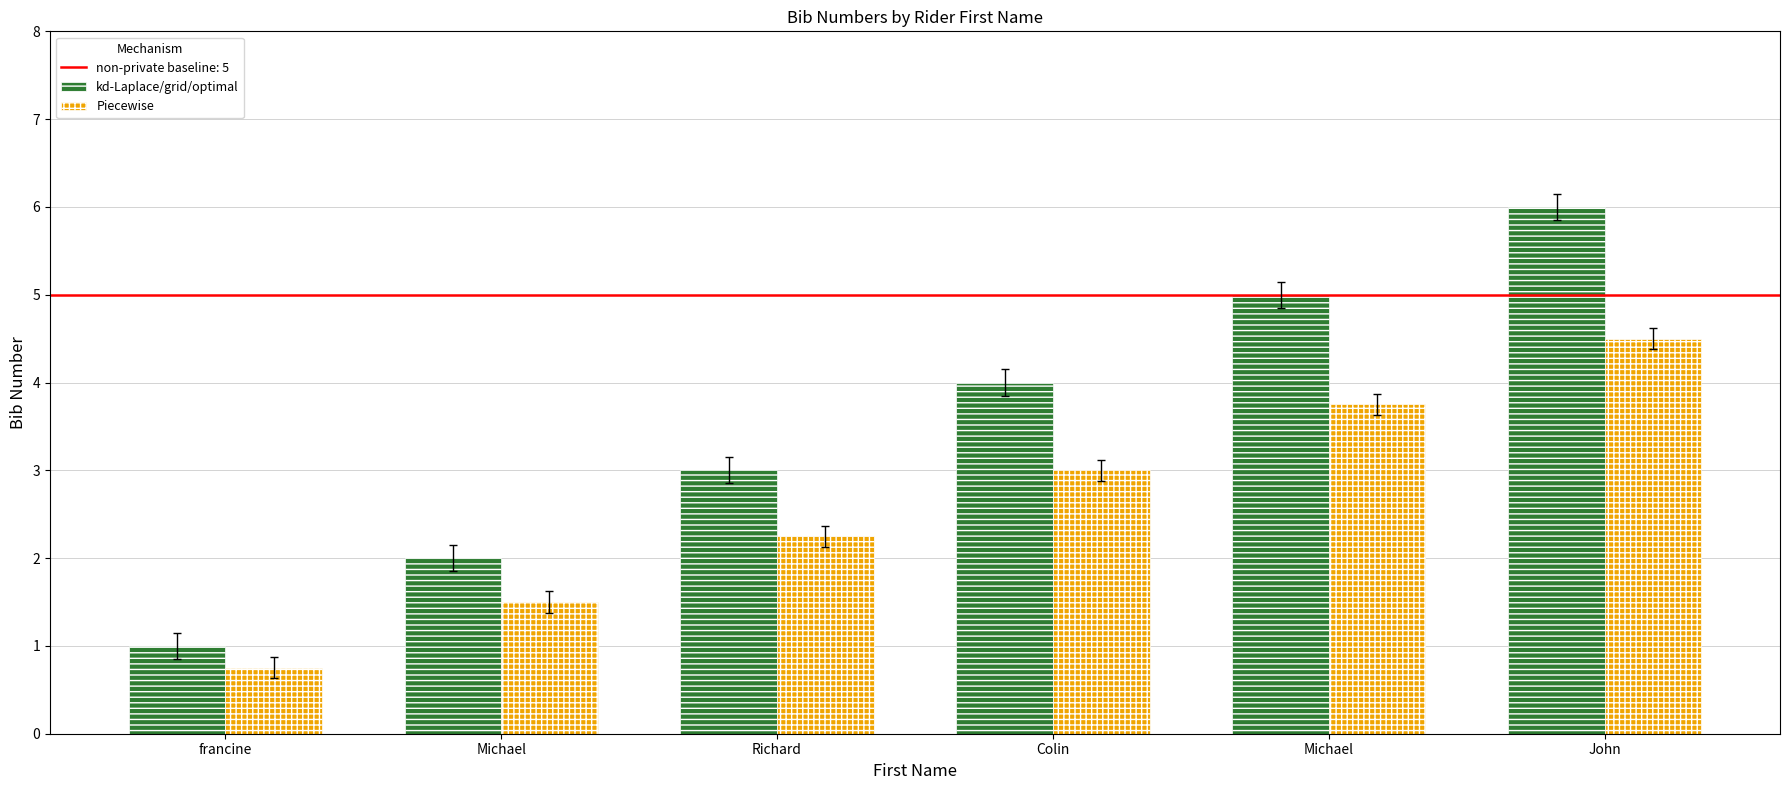

Count the number of data series in this chart.

2